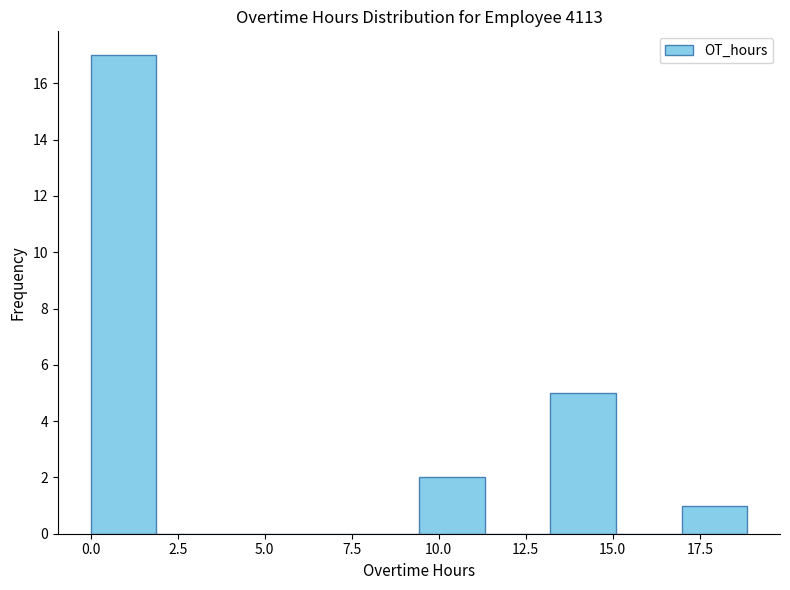

Read against the x-axis, roughly where is the centre of the tallest bar?

1.0